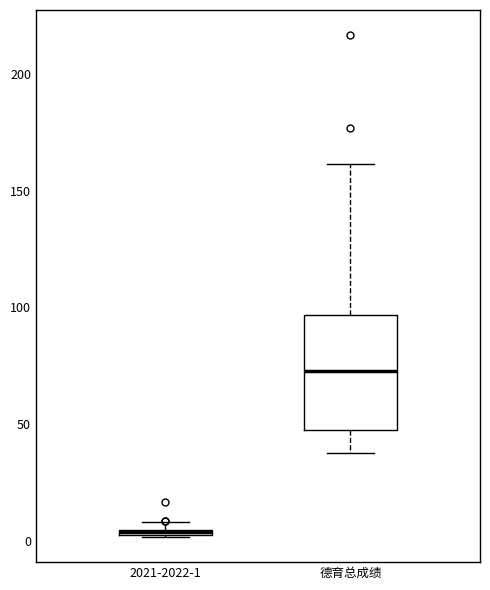

Comparing the boxes themselves (not the whiskers), which one is the tallest?

德育总成绩